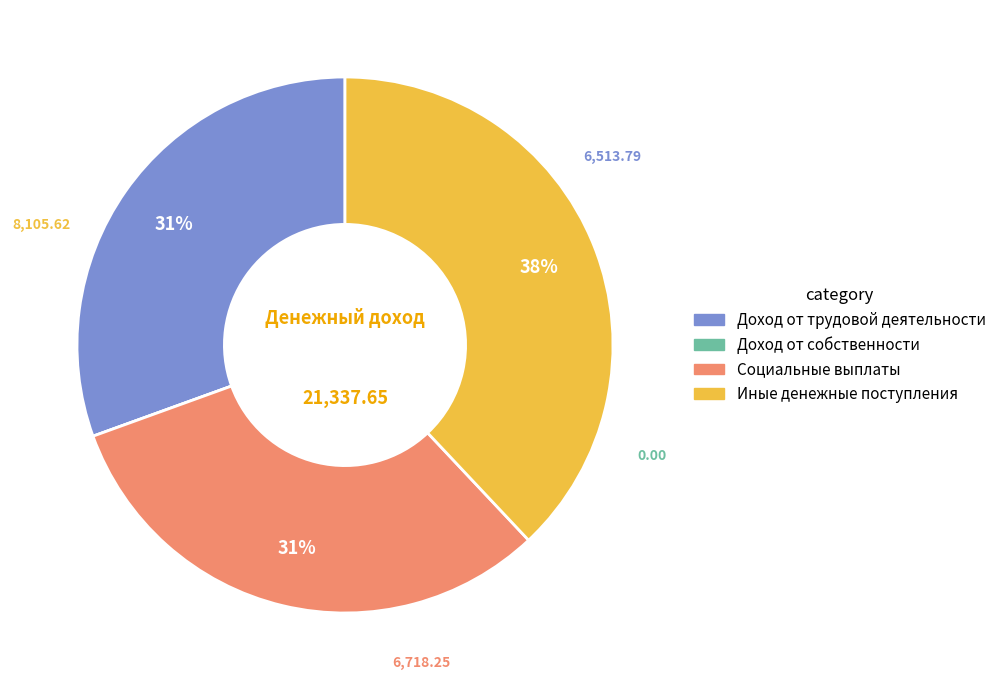

Which slice is the largest?

Иные денежные поступления